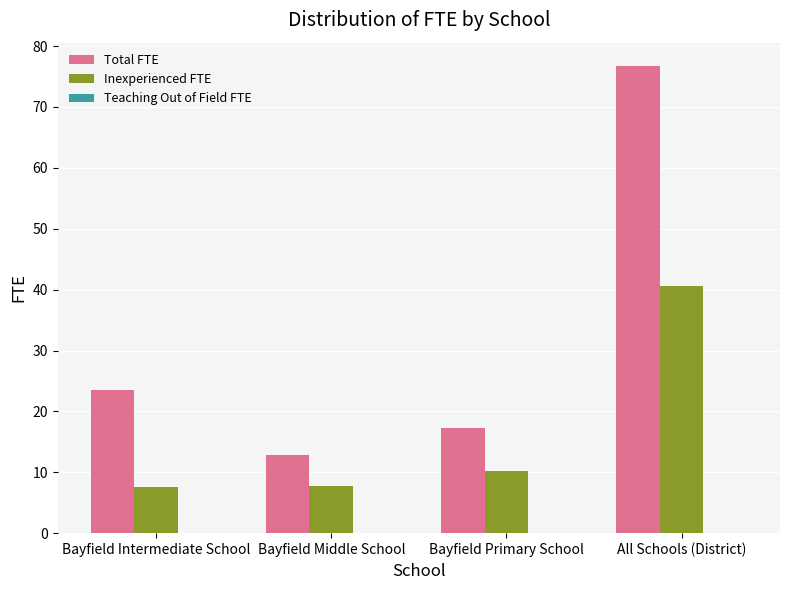

How many data points in Inexperienced FTE are above 10?

2